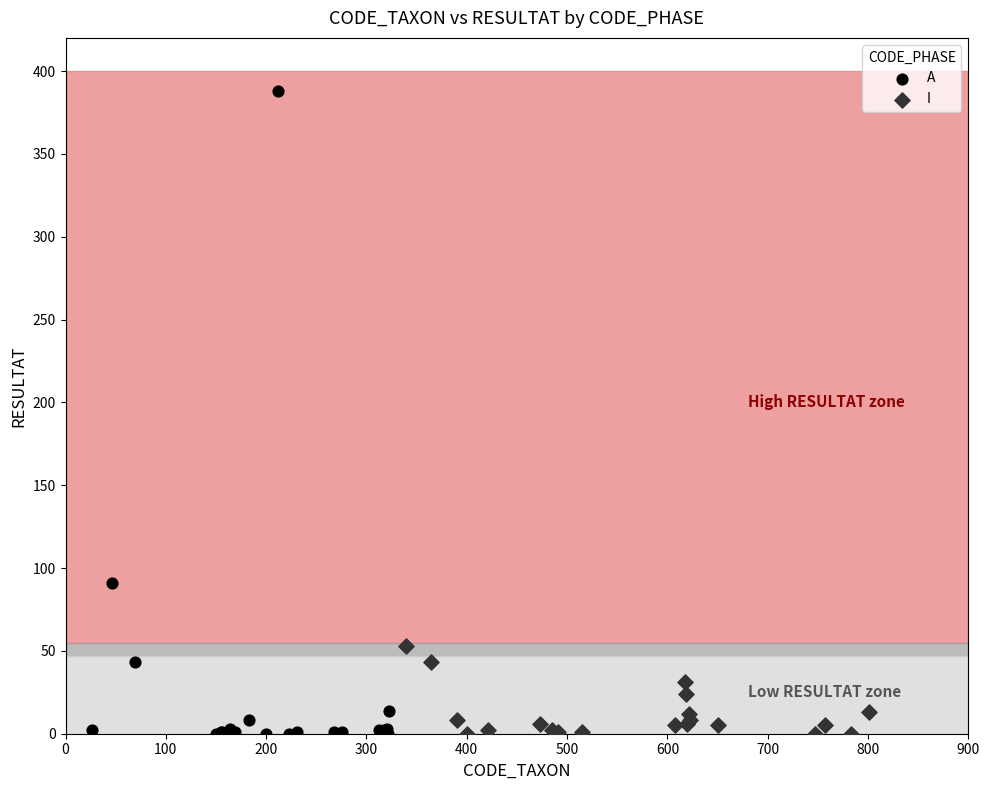

Which series has the largest Y range (max minus min)?

A